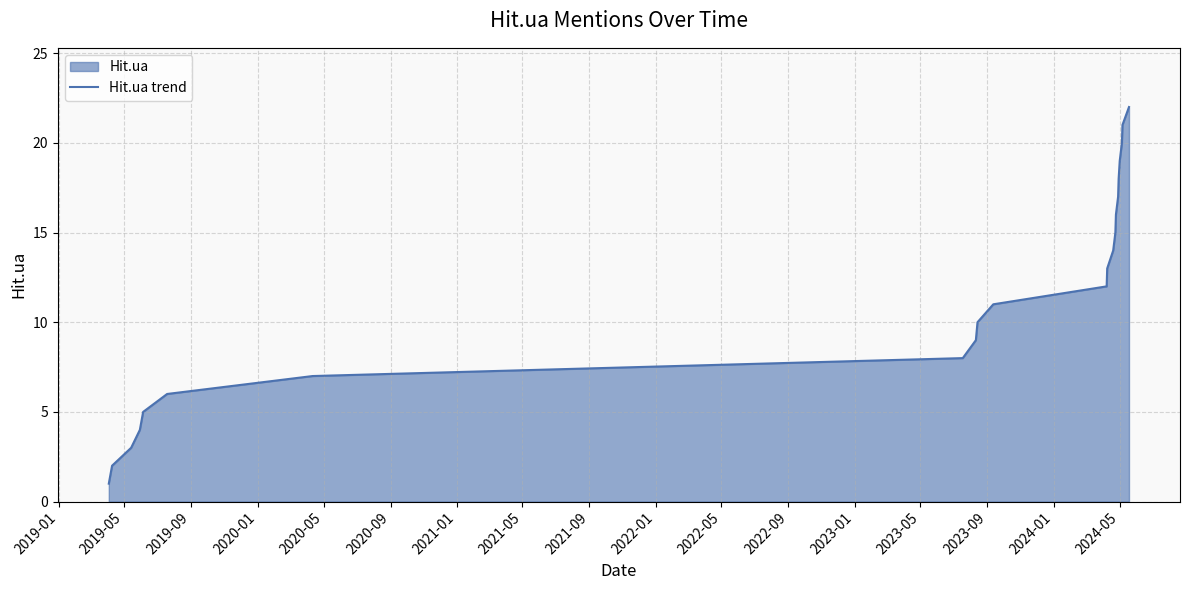

What is the maximum value shown in the chart?

22